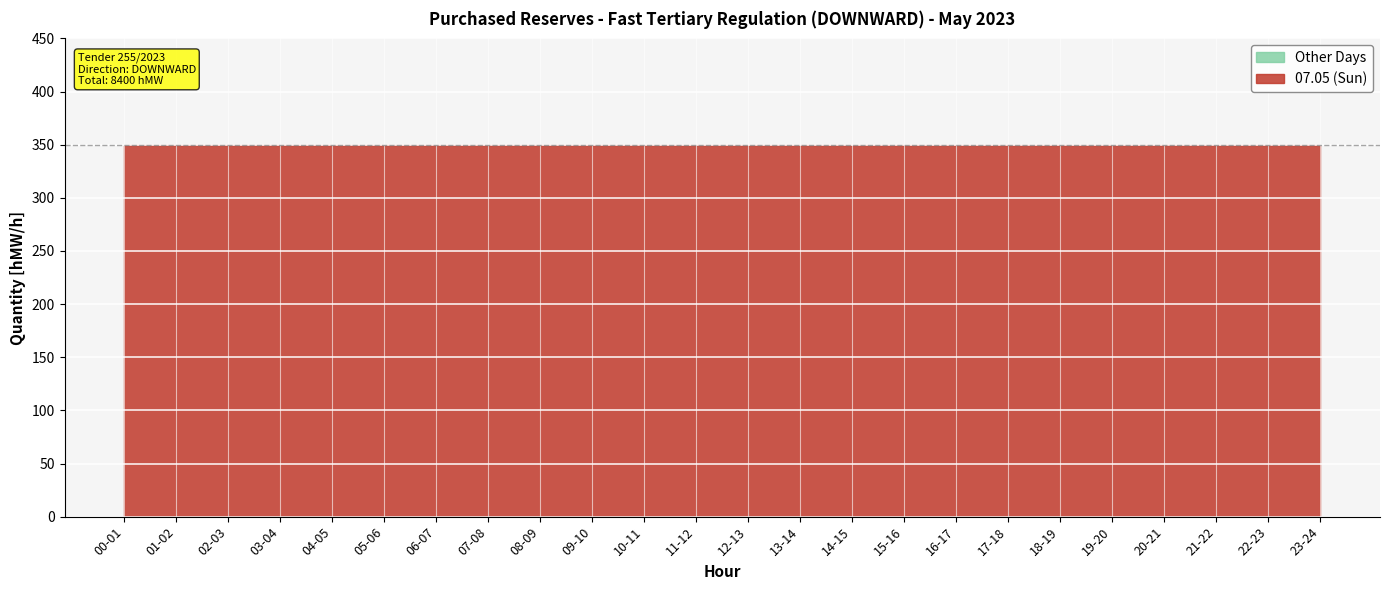

True or false: 07.05 (Sun) has more than 0 interior local peaks.

False